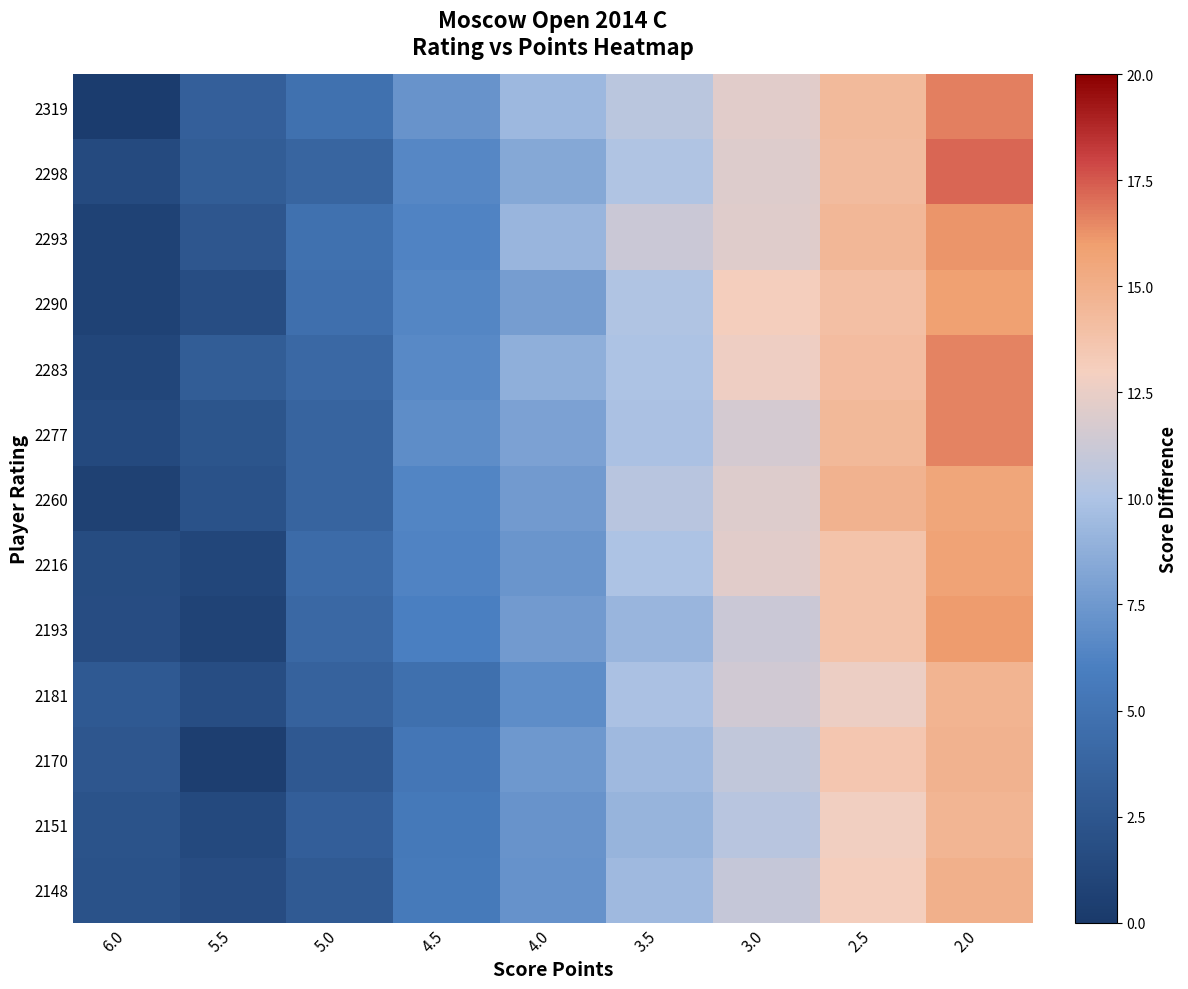

How many data points does each series have?

9